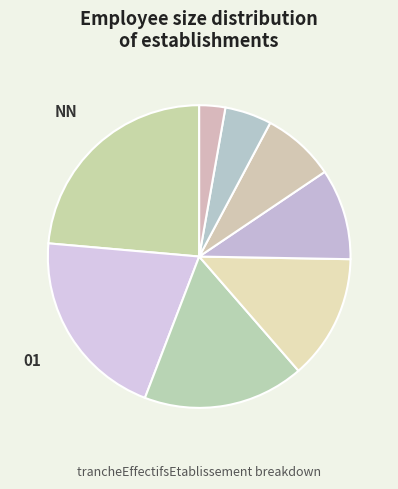

Rank the categories by value from highest to lowest.

NN, 01, 02, 03, 11, 12, 21, 22